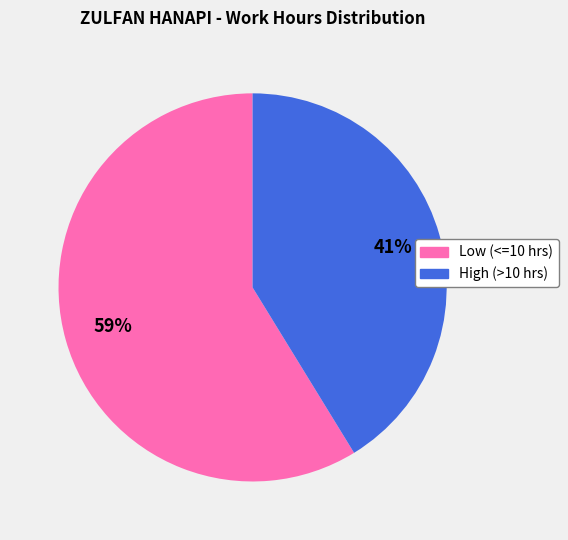

To the nearest percent, what is the difference between the largest and smallest slice percentages?

18%